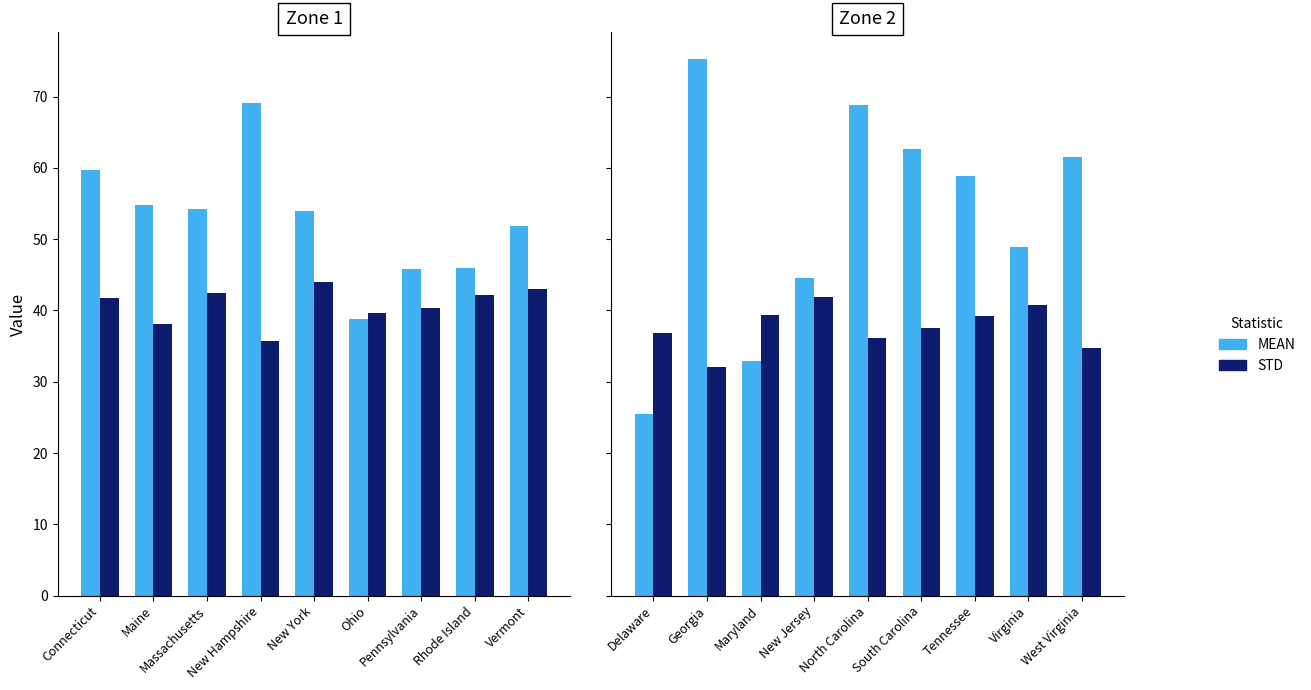

What are all the series names shown in the legend?

MEAN, STD